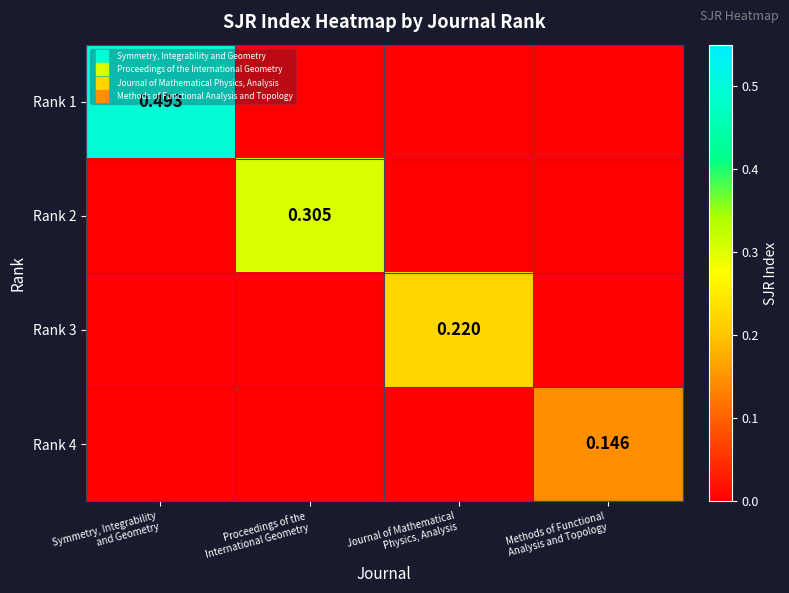

At Proceedings of the International Geometry, list the series in order from largest to smallest.

Rank 2, Rank 1, Rank 3, Rank 4